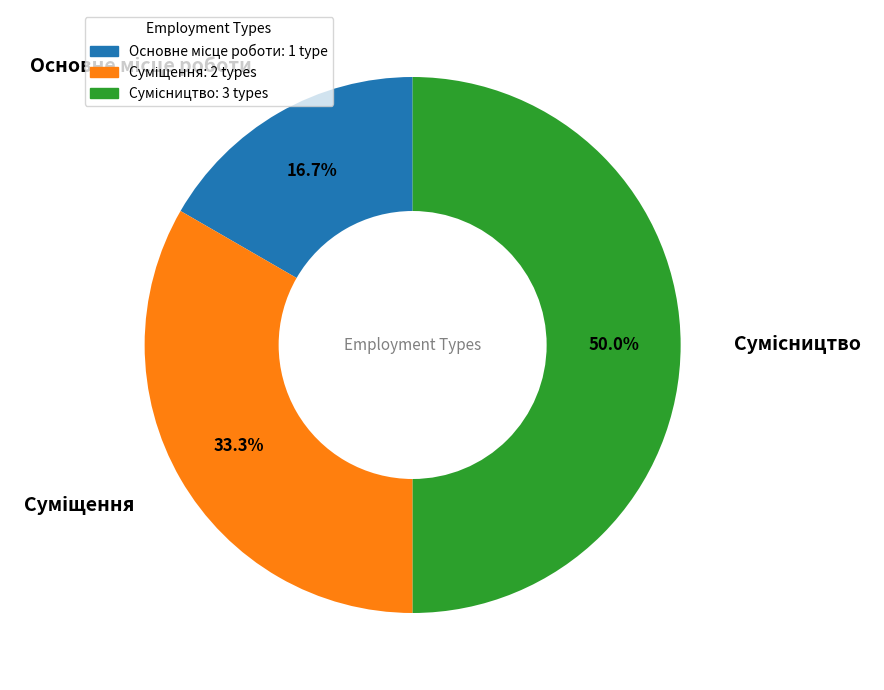

How many segments does this pie chart have?

3